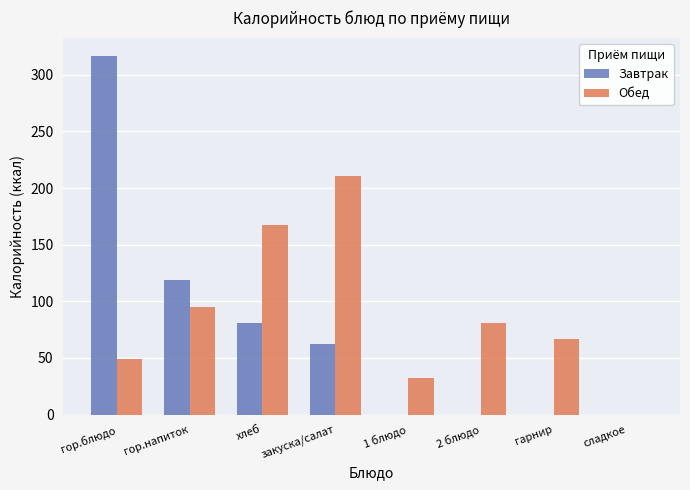

What is the sum of all Завтрак values?

579